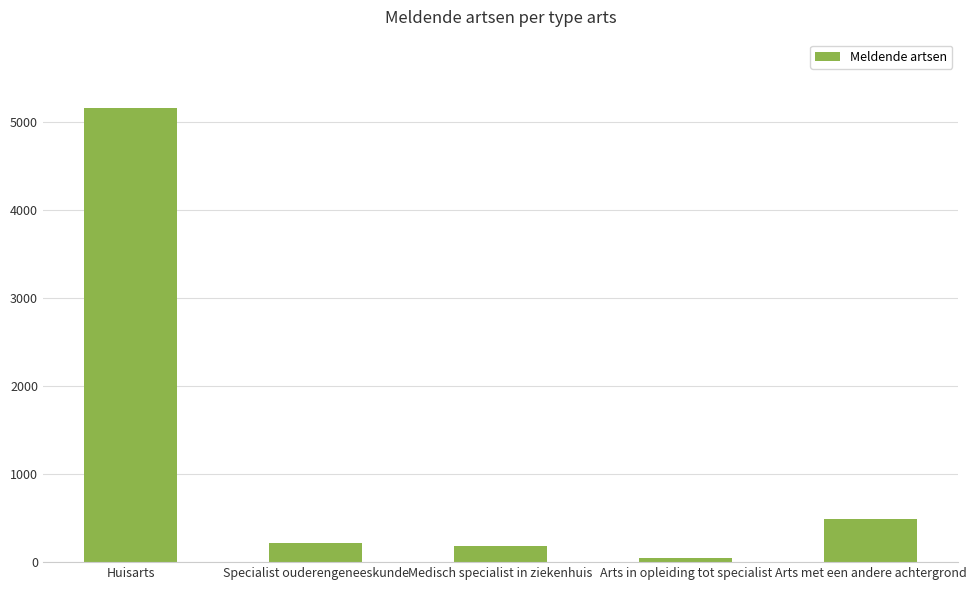

At which label is the value closest to 2605?

Arts met een andere achtergrond